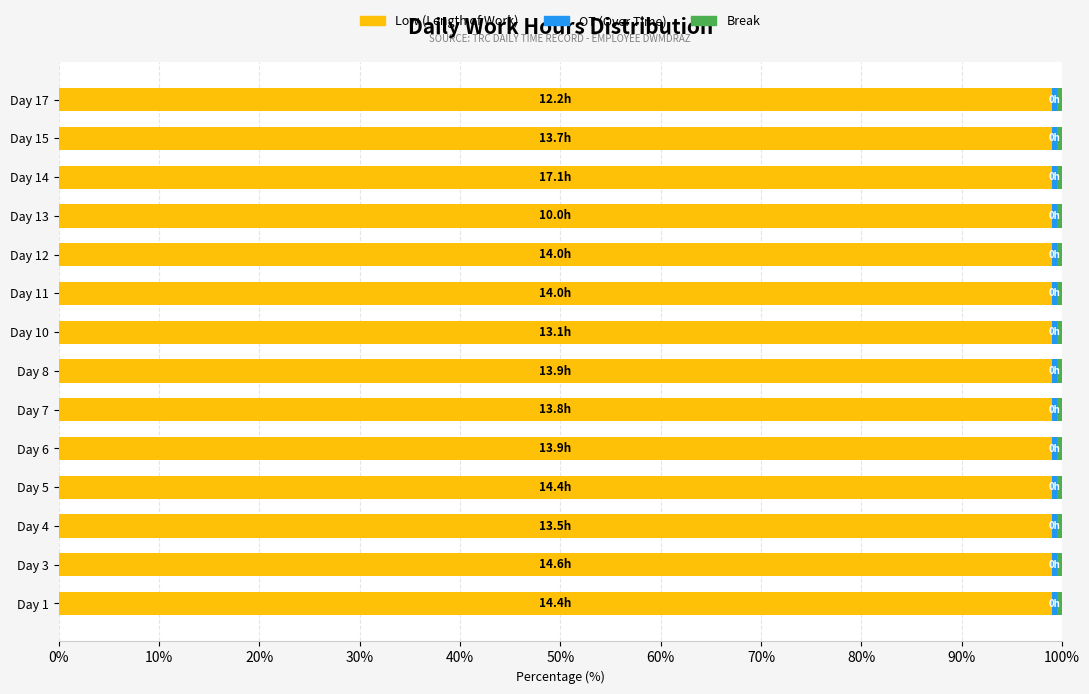

What is the minimum value for Low (Length of Work)?

99.0